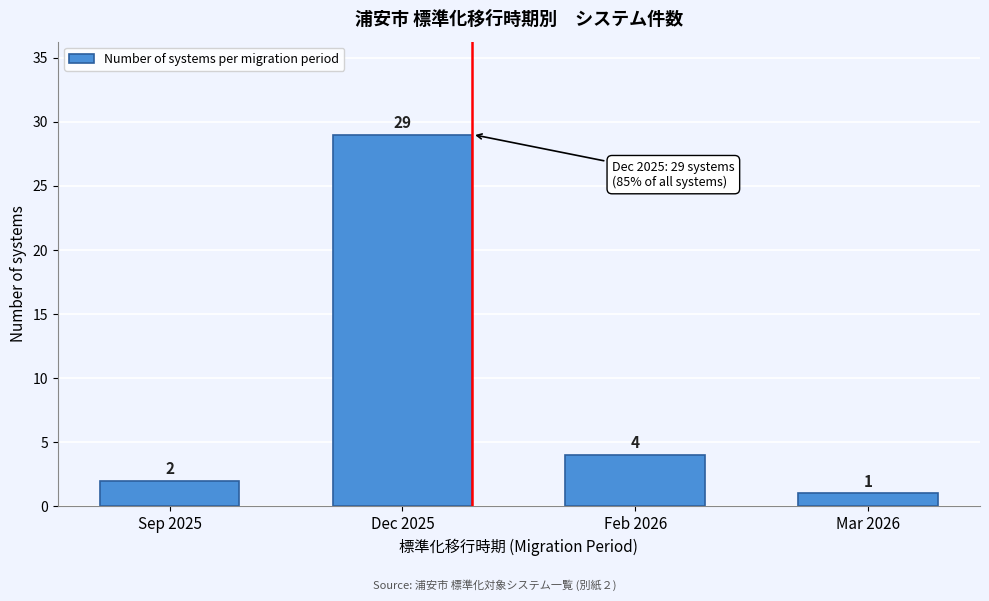

Reading left to right, what are all the values shown in this chart?

2	29	4	1